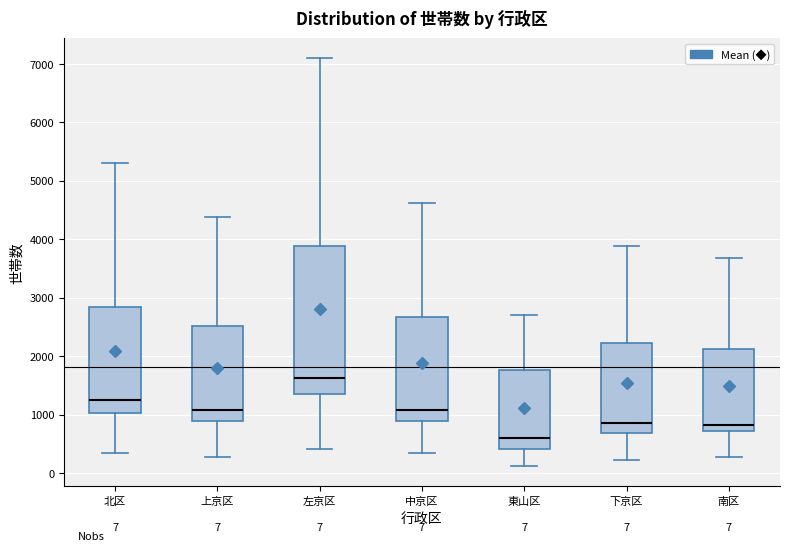

Which box has the lowest median line?

東山区